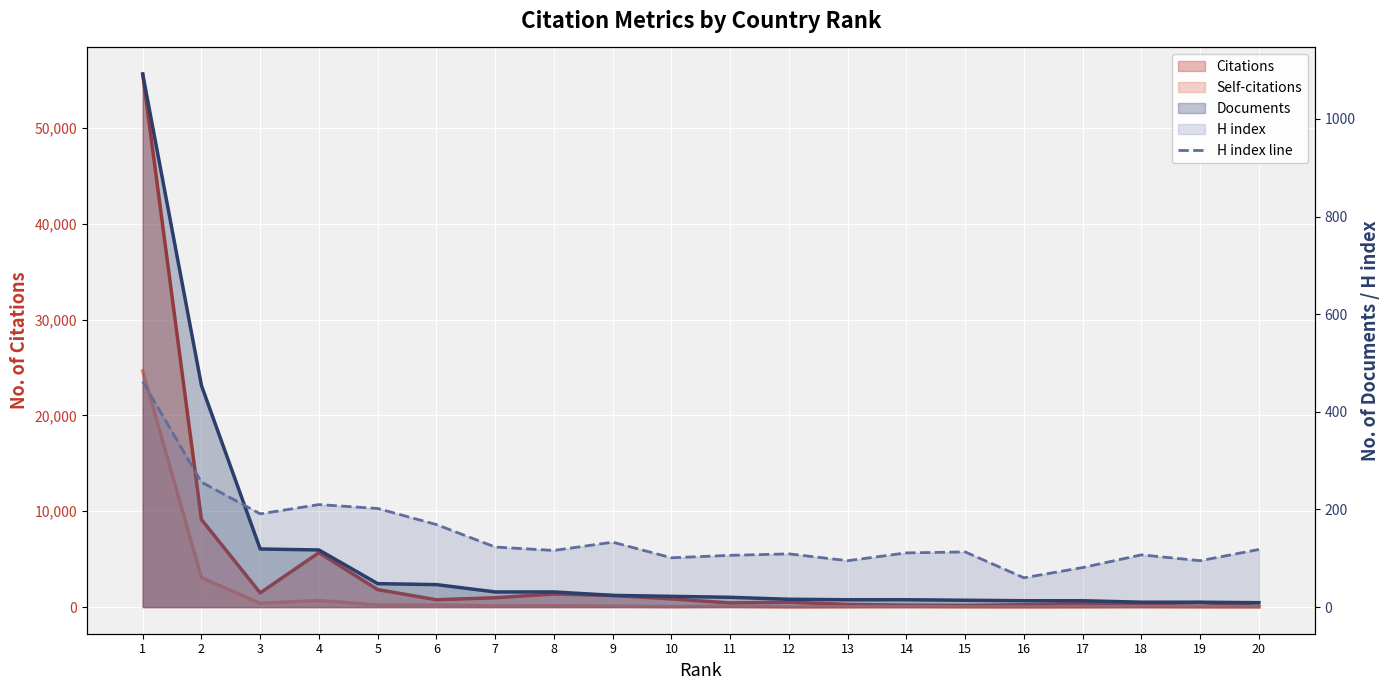

How many interior local peaks (higher than both neighbors) does the data have?

5